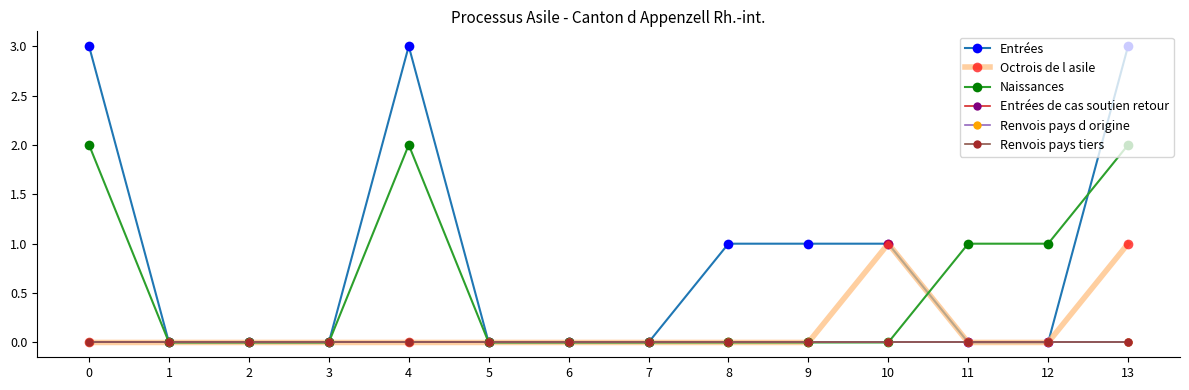

Is this an area chart (filled region under the line)?

No